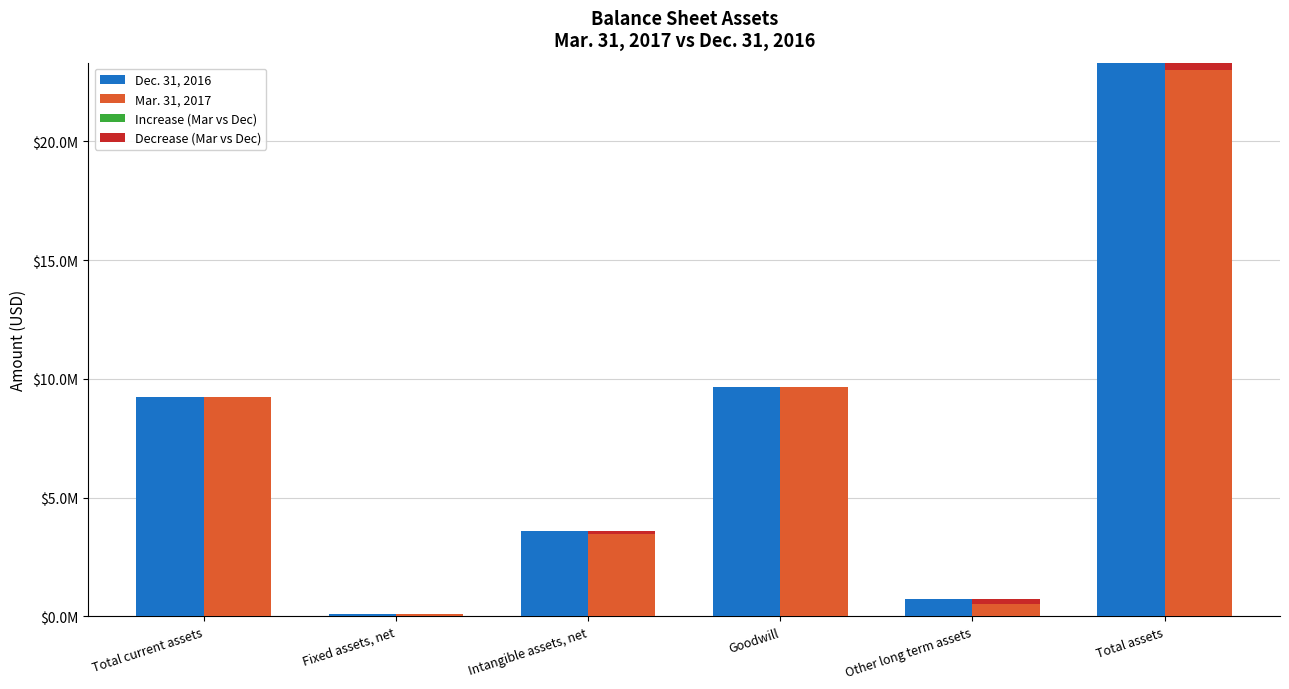

At which category is the sum across all series the highest?

Total assets